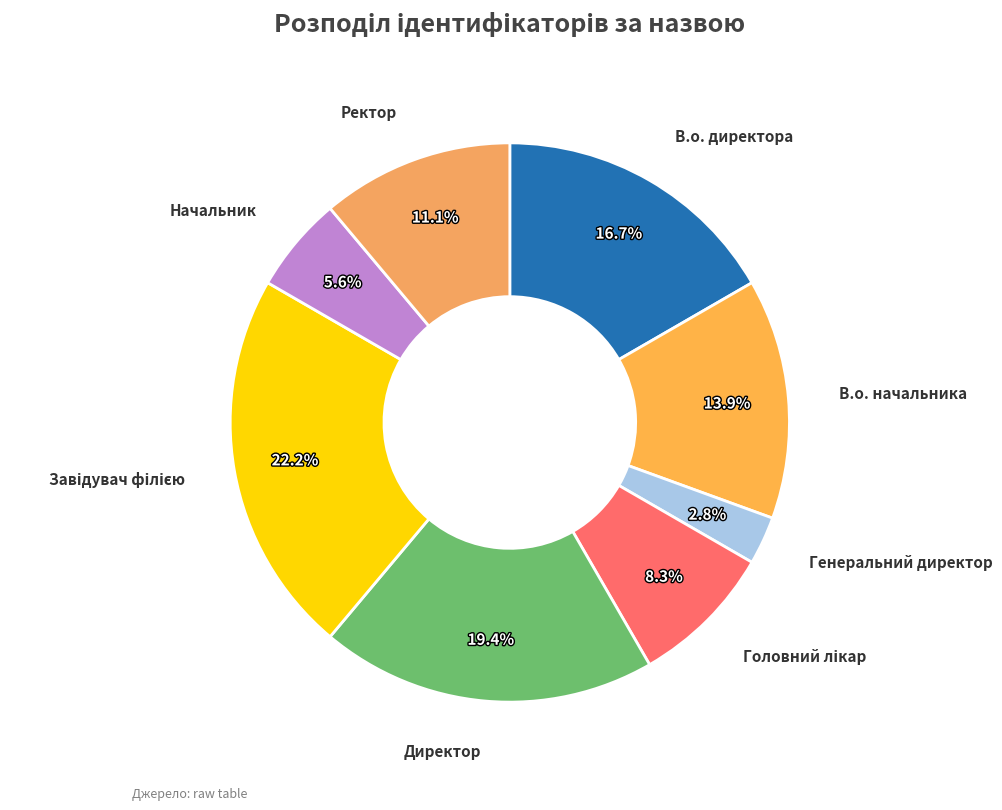

Which slice is the largest?

Завідувач філією